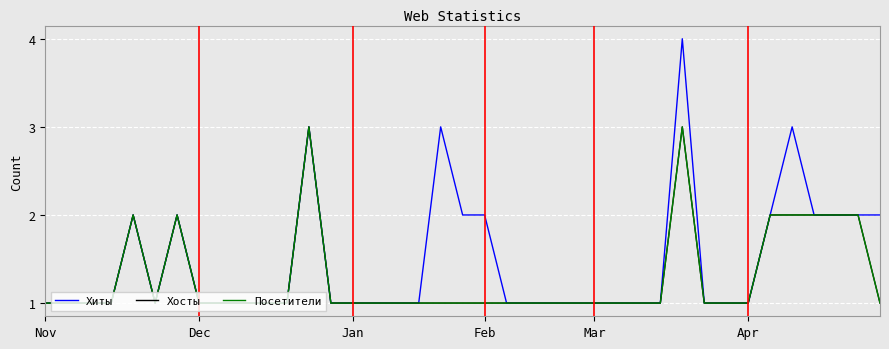

Does the chart have visible grid lines?

Yes